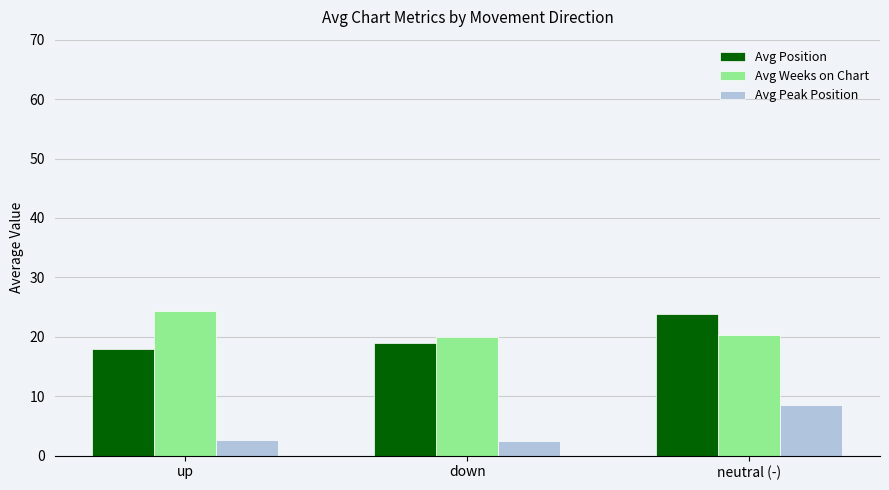

What are all the series names shown in the legend?

Avg Position, Avg Weeks on Chart, Avg Peak Position